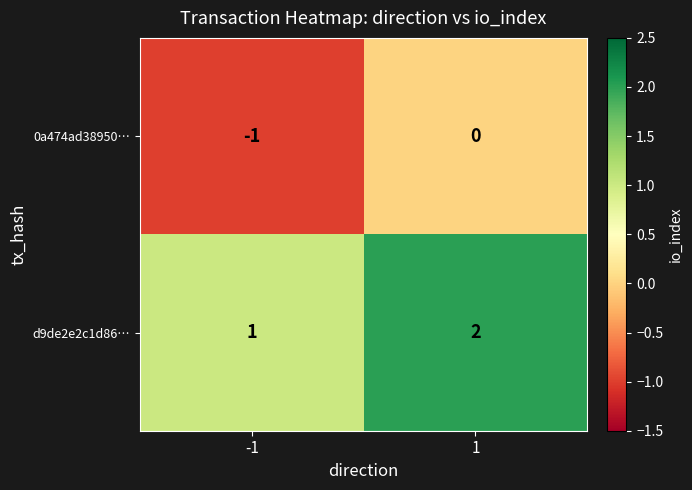

At -1, list the series in order from smallest to largest.

0a474ad38950…, d9de2e2c1d86…